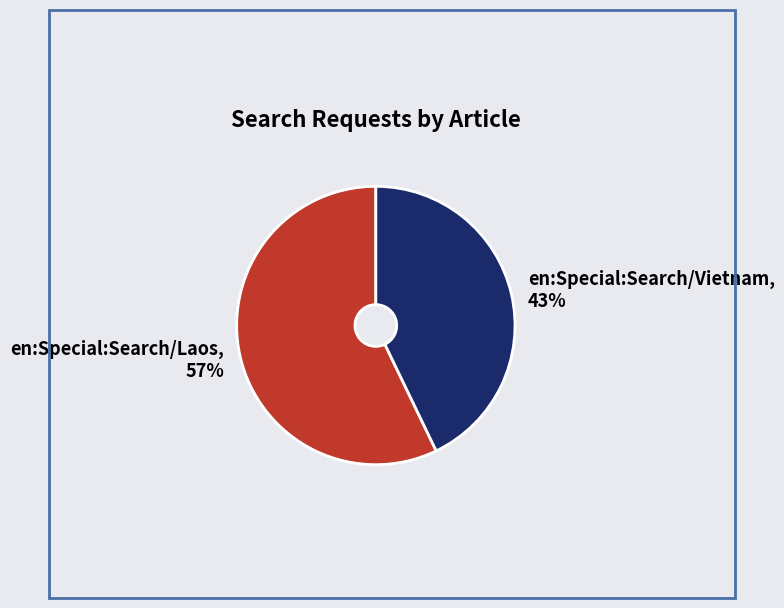

Which has a higher value, en:Special:Search/Vietnam or en:Special:Search/Laos?

en:Special:Search/Laos